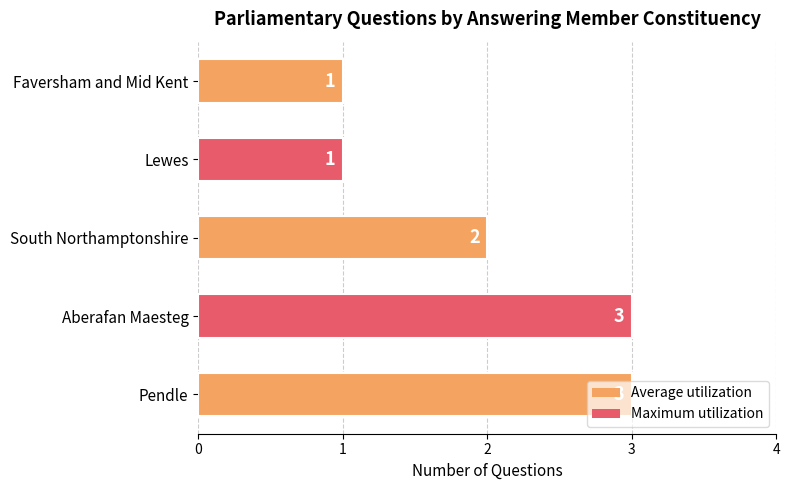

The value at South Northamptonshire is 1. True or false?

False